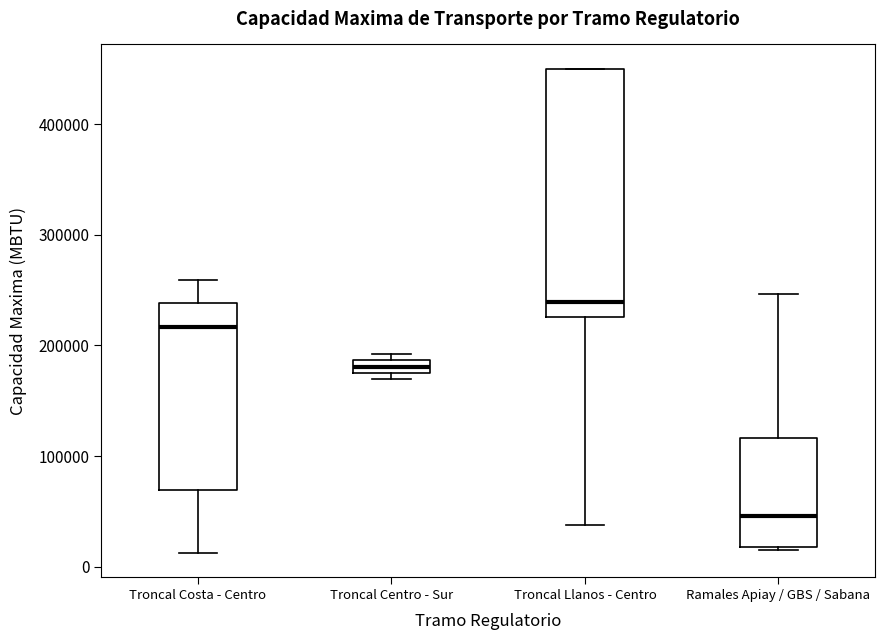

Which box's median line is the highest?

Troncal Llanos - Centro